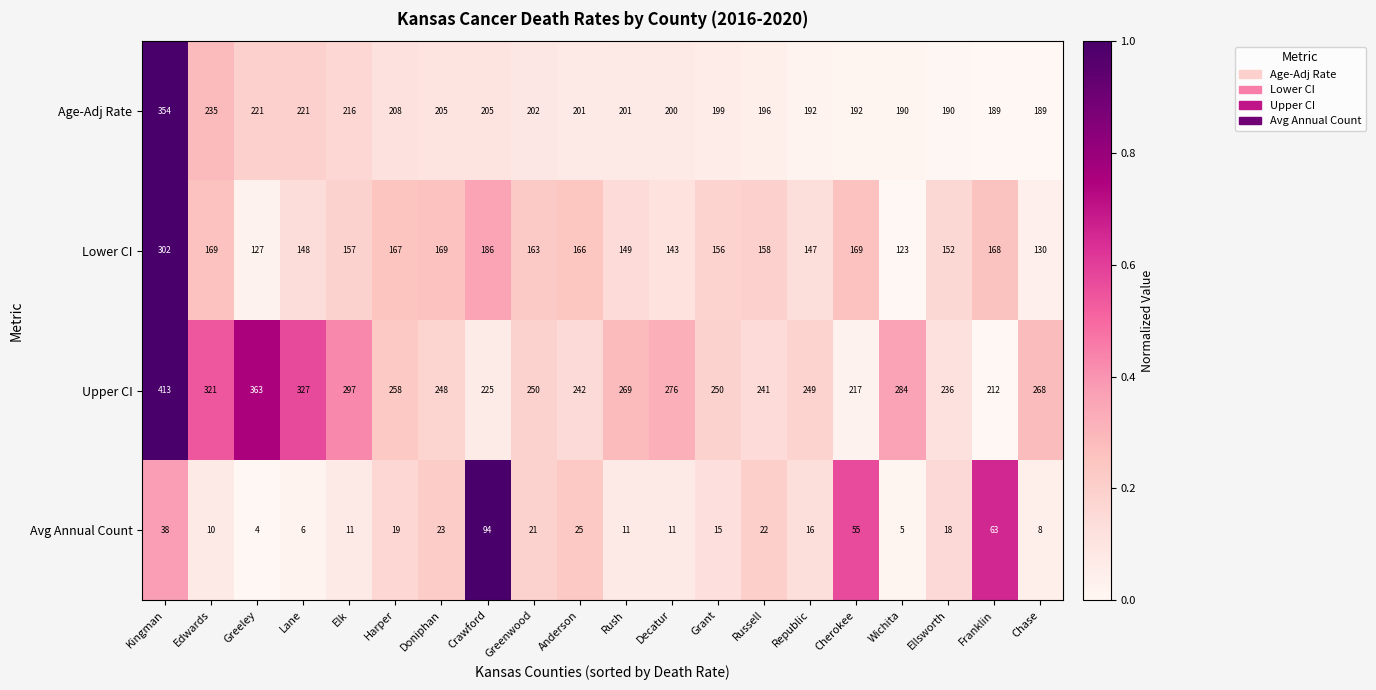

The Lower CI series shows 123 at Wichita. True or false?

True